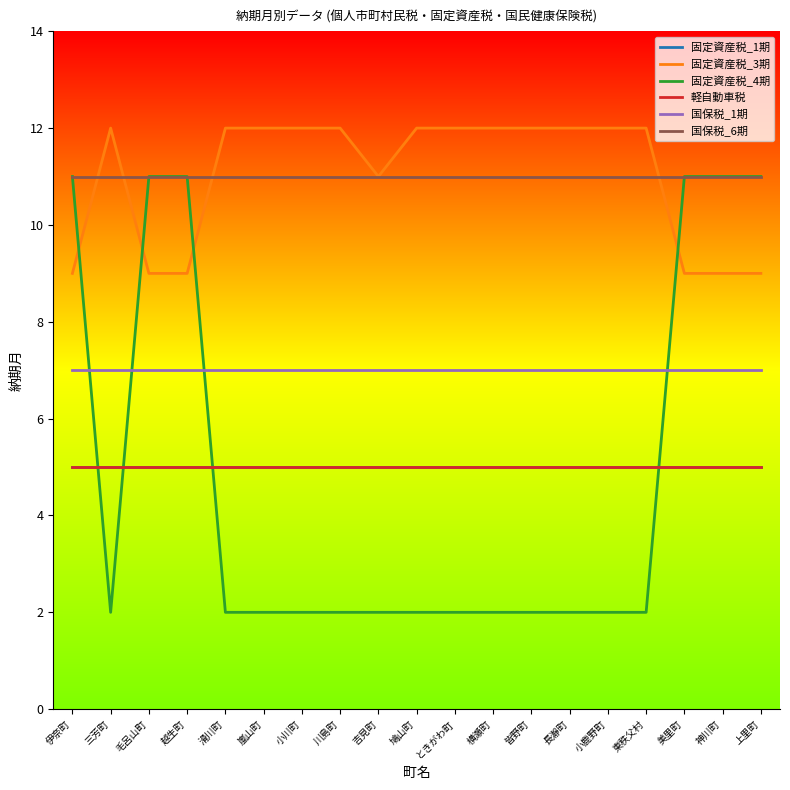

What is the value of the 固定資産税_3期 point at the 6th from the left?

12